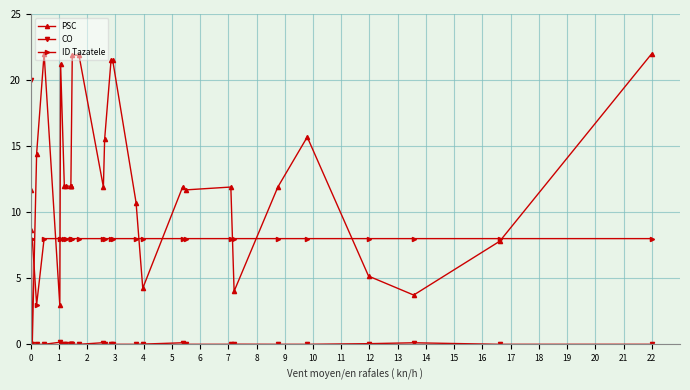

Which series has the widest spread of values?

PSC